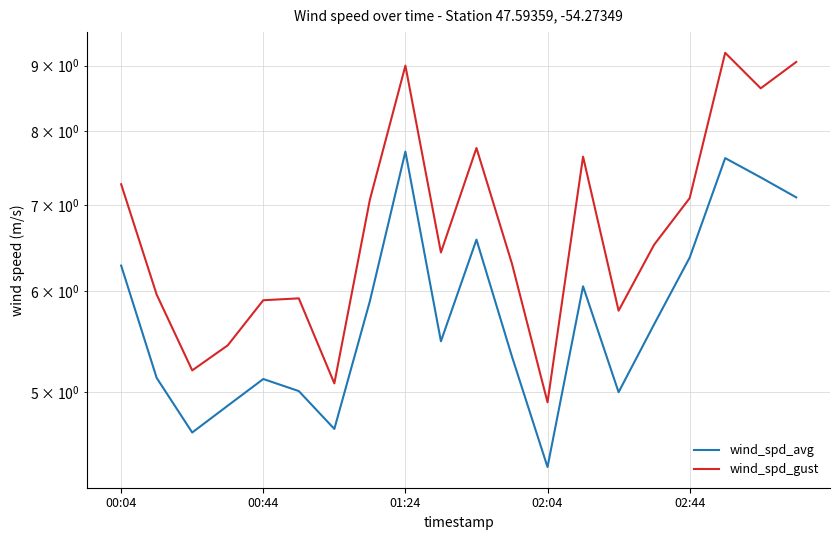

Which series has the largest total across all categories?

wind_spd_gust